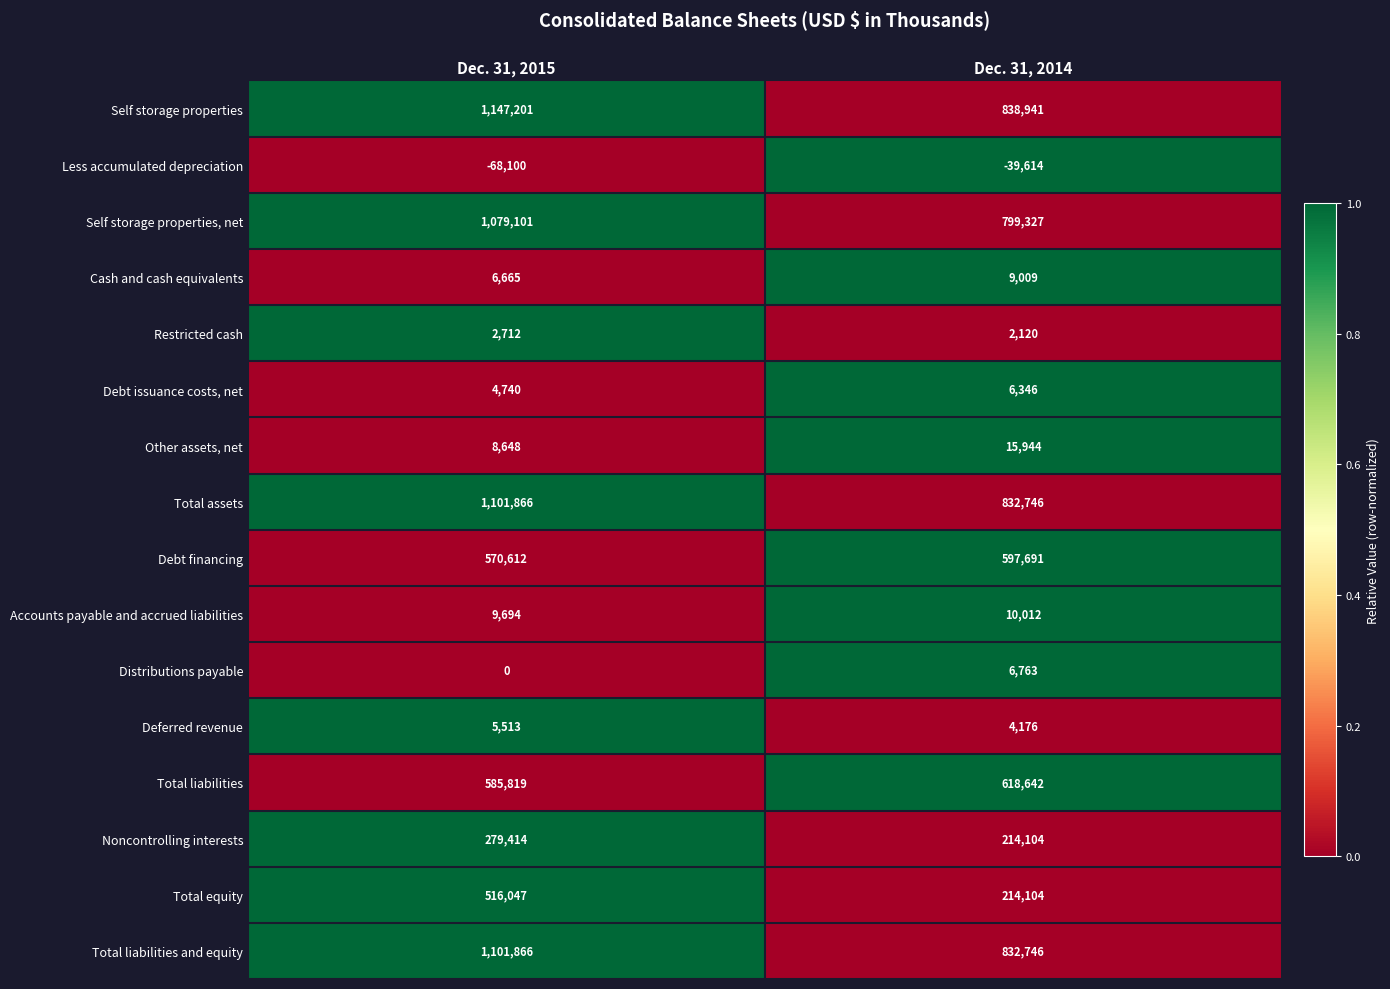

Rank the categories by Other assets, net value from highest to lowest.

Dec. 31, 2014, Dec. 31, 2015